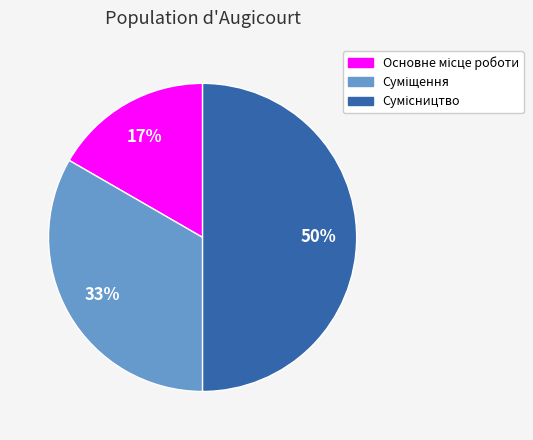

To the nearest percent, what is the average slice percentage?

33%